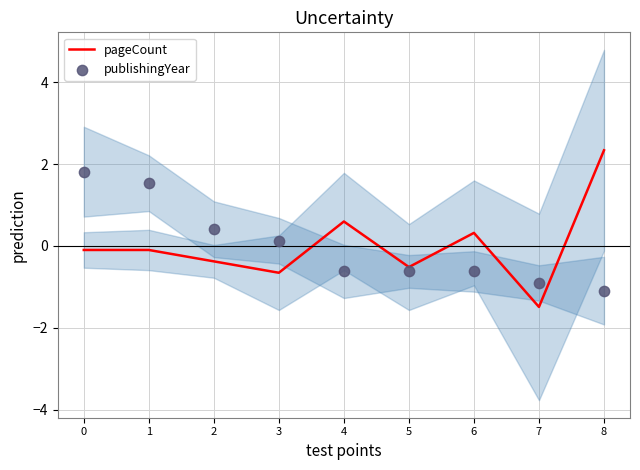

Which series has the largest Y range (max minus min)?

pageCount